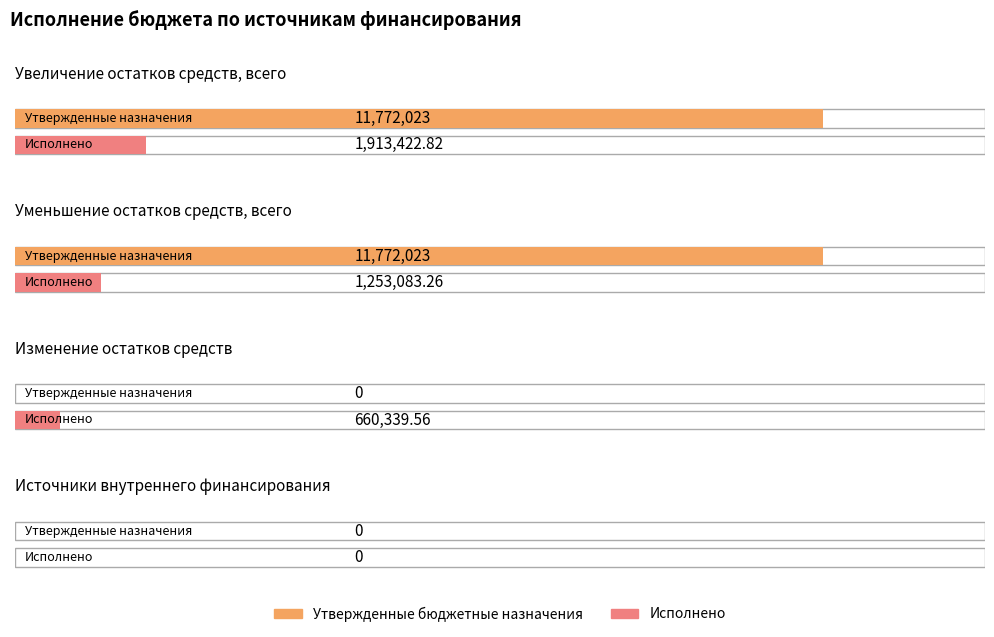

Between Изменение остатков средств and Источники внутреннего финансирования, which series saw the biggest shift?

Исполнено